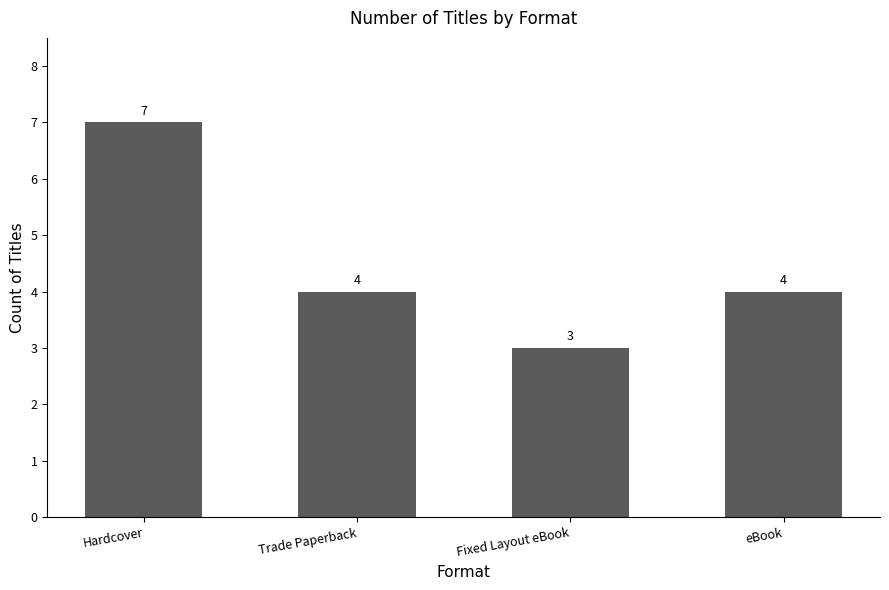

Read the value at Hardcover.

7